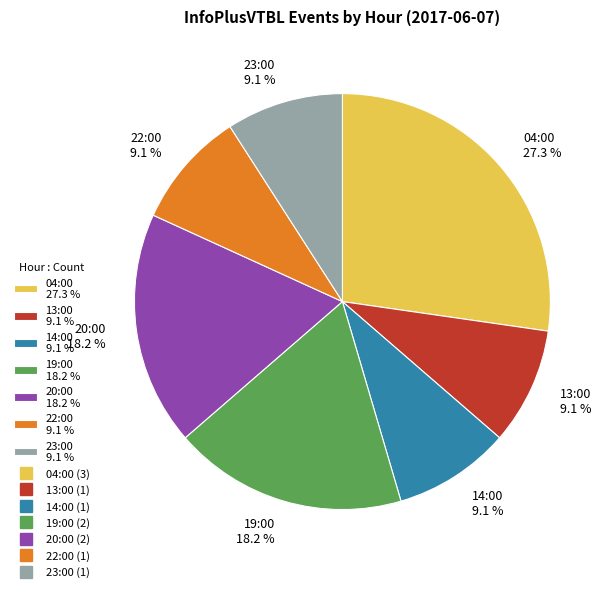

How many slices are in this pie chart?

7